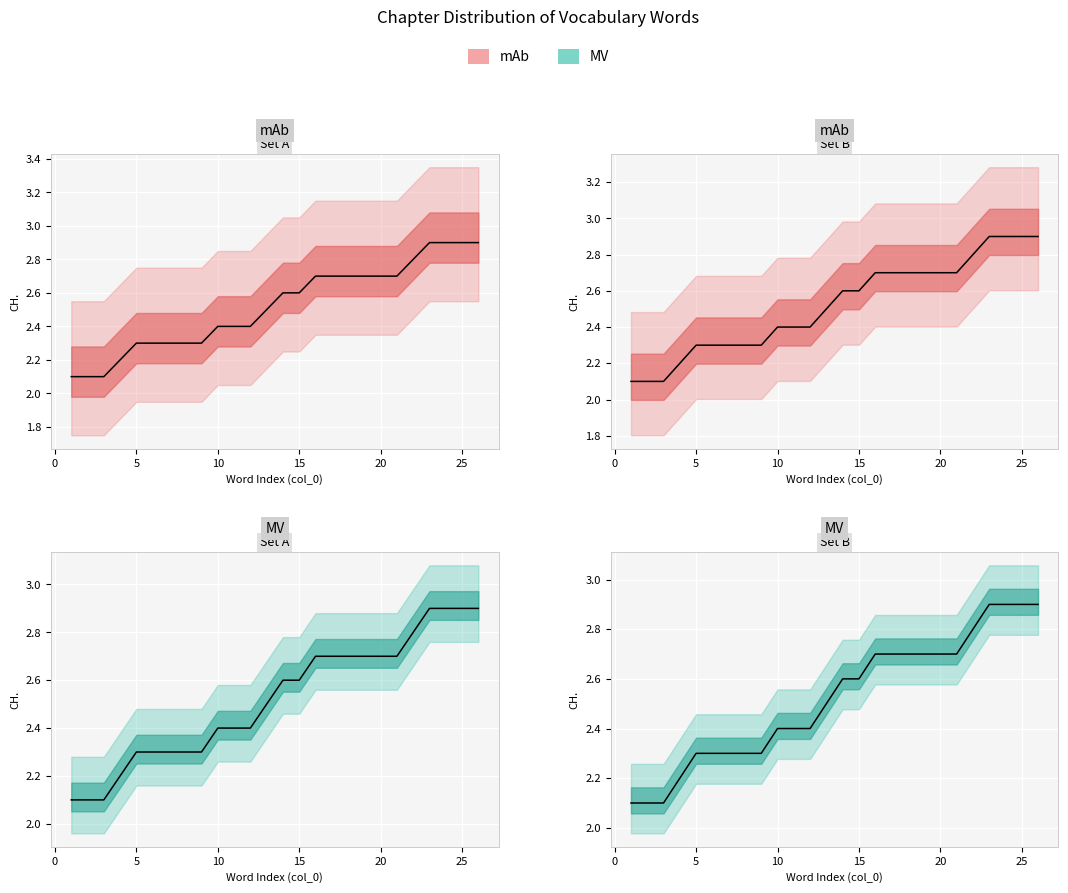

List the labels in order of value, largest first.

23, 24, 25, 26, 22, 16, 17, 18, 19, 20, 21, 14, 15, 13, 10, 11, 12, 5, 6, 7, 8, 9, 4, 1, 2, 3